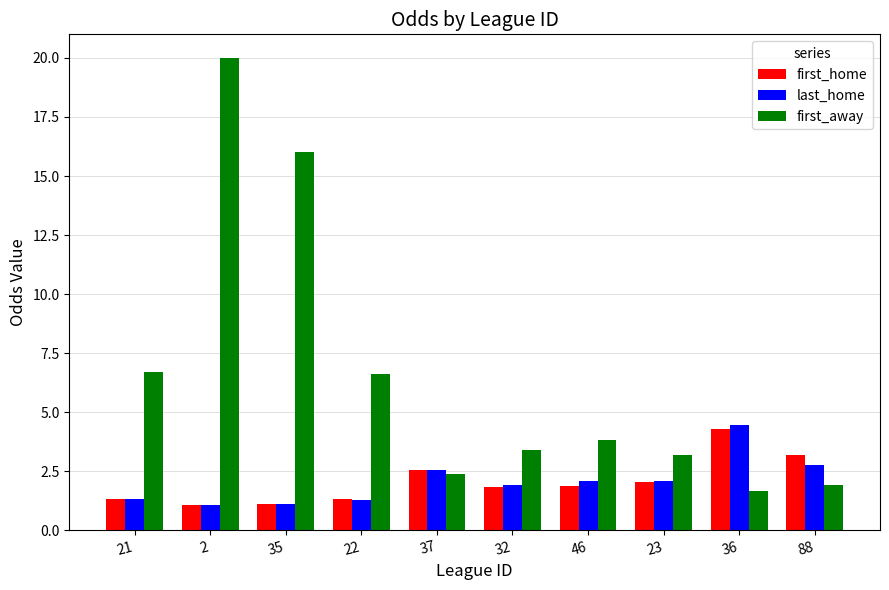

At how many categories does at least one series exceed 12?

2